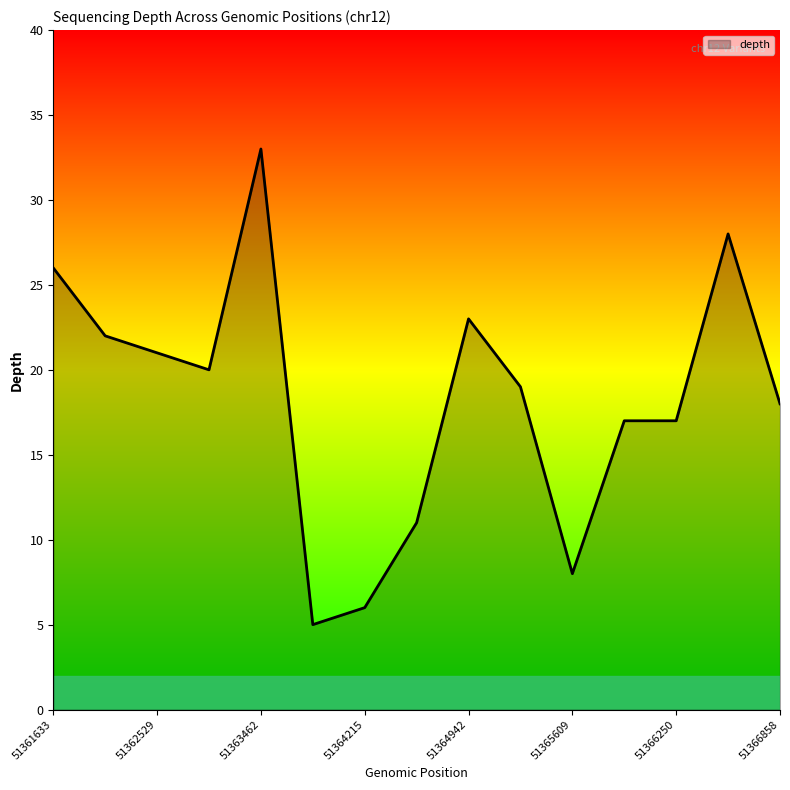

What is the greatest value displayed?

33